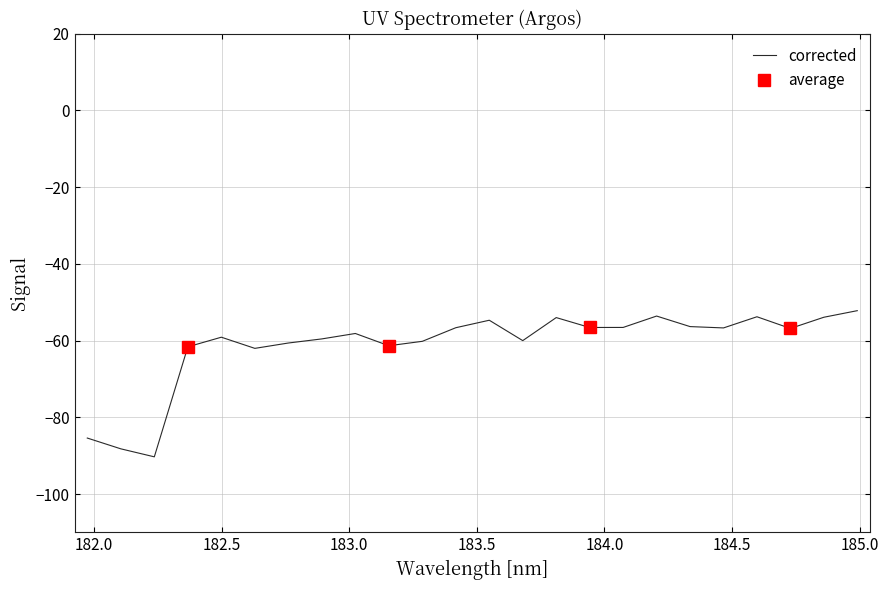

What position from the left is 182.1045947288?

2